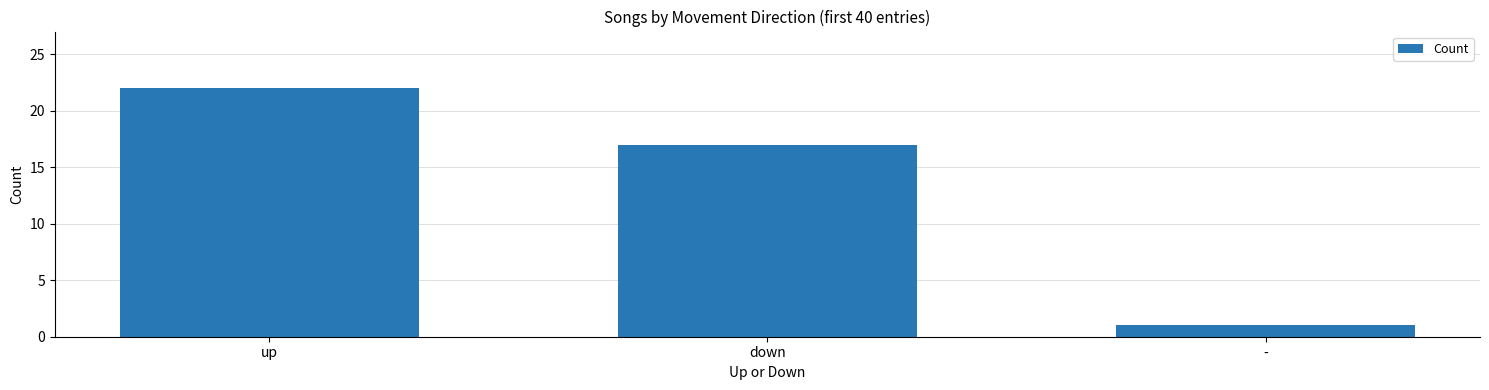

What is the minimum value shown in the chart?

1